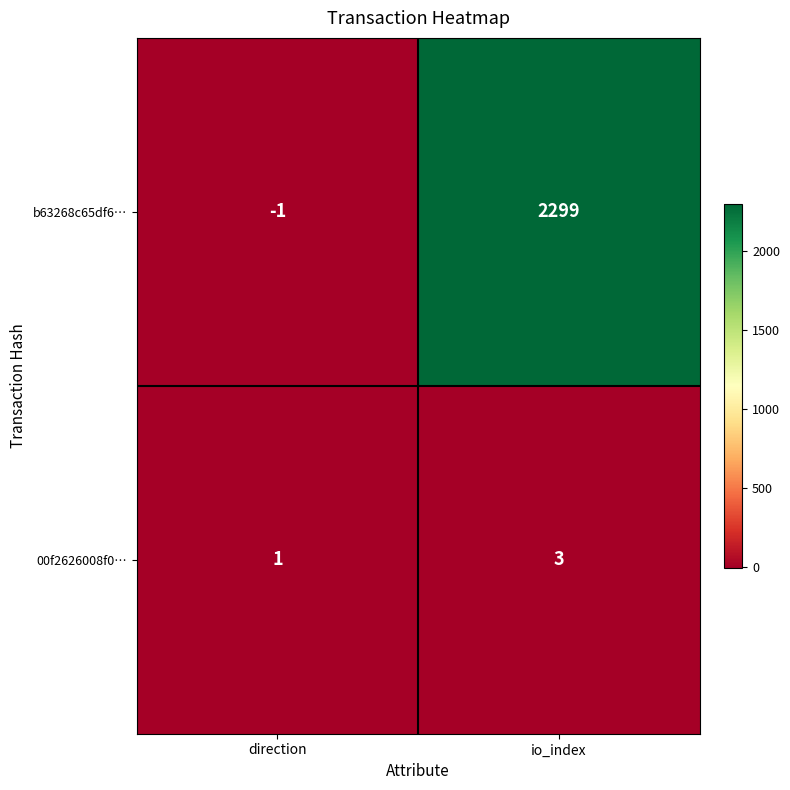

Rank the series at direction from highest to lowest value.

00f2626008f0…, b63268c65df6…